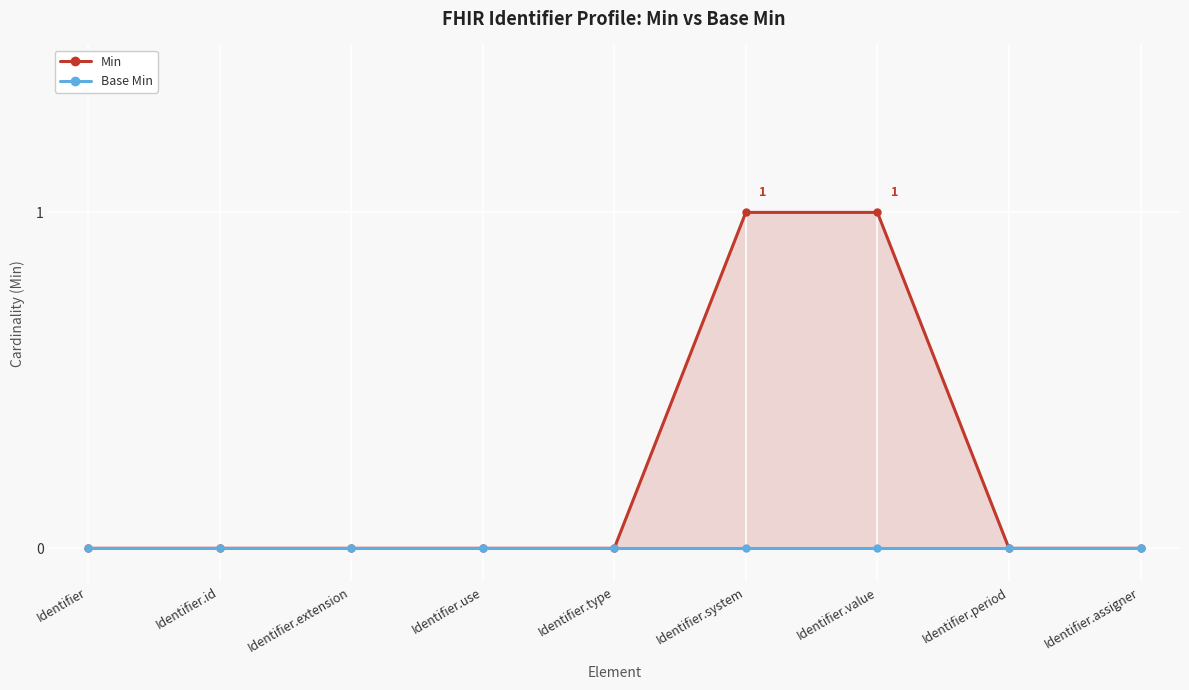

Which series has the largest total across all categories?

Min